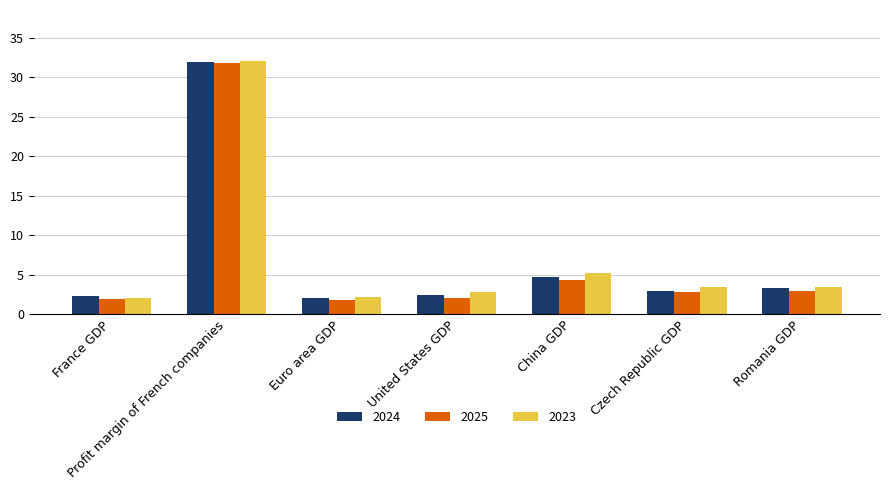

Count the number of data series in this chart.

3